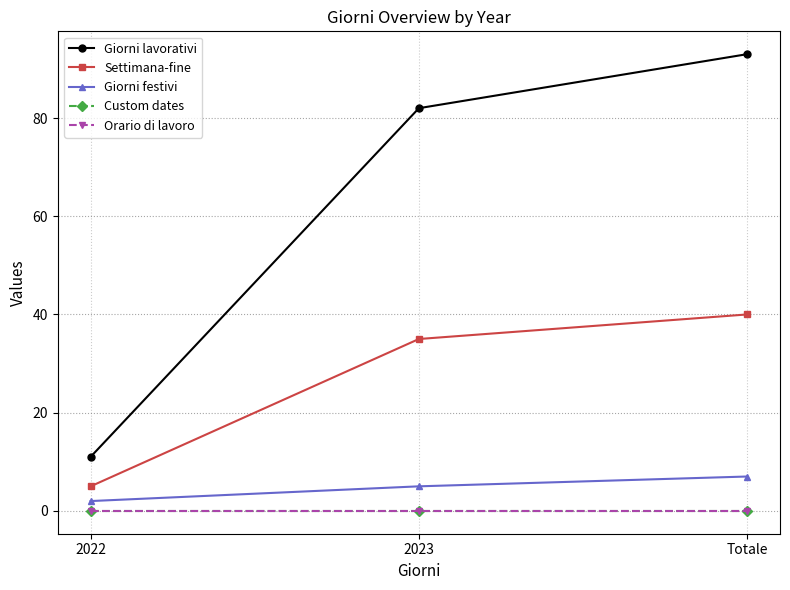

What is the average value of the Giorni lavorativi series?

62